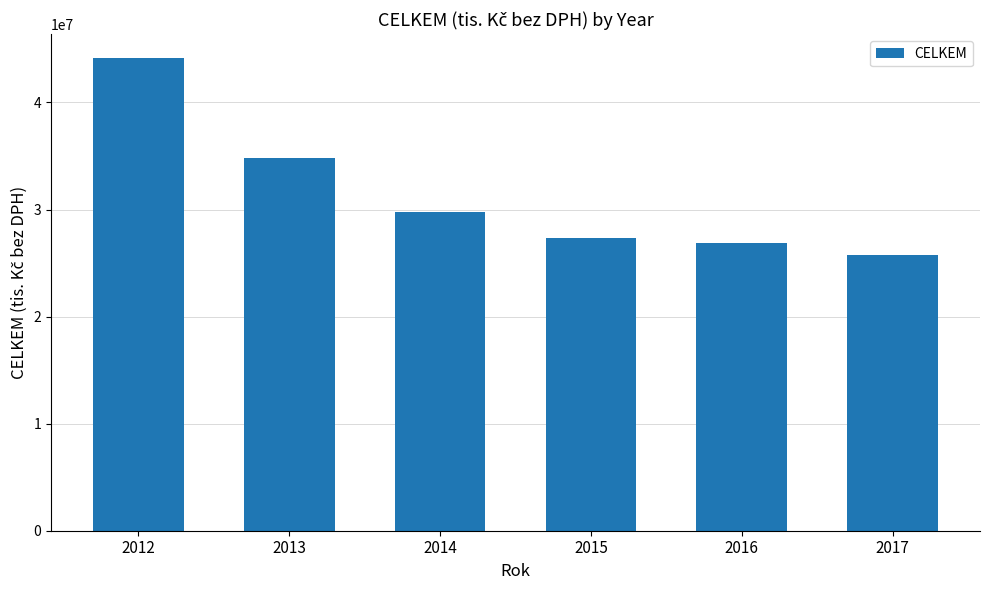

What is the value of the 1st bar from the left?

44163020.1